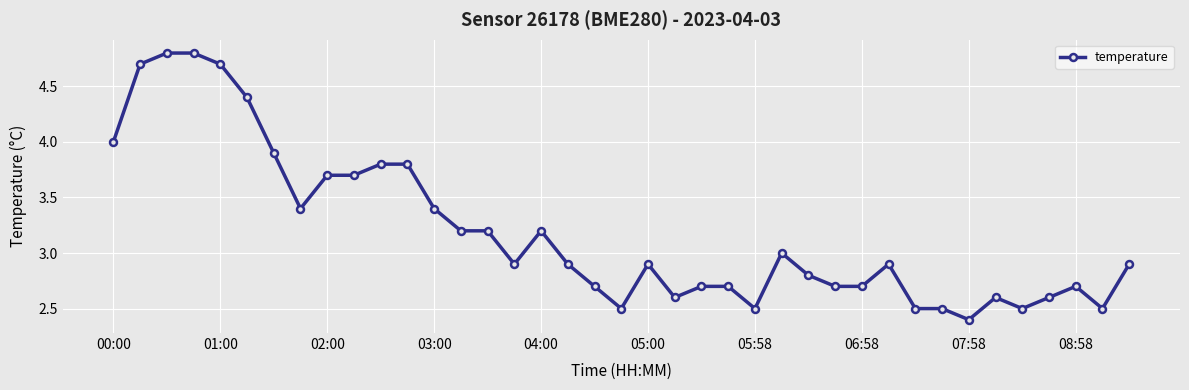

True or false: there are more than 0 points higher than both neighbors.

True